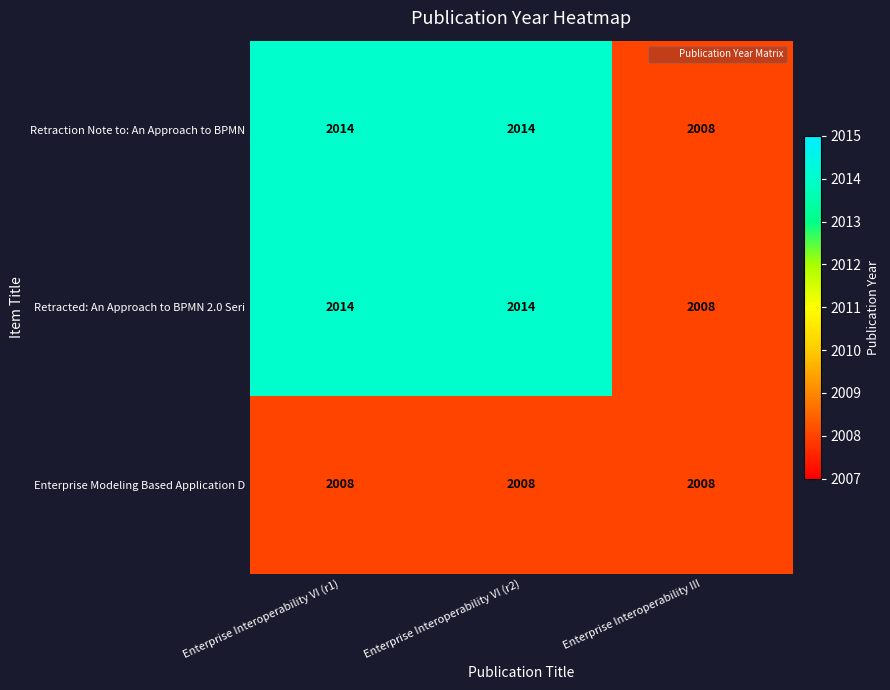

The value of Enterprise Modeling Based Application D at Enterprise Interoperability VI (r1) is 667. True or false?

False